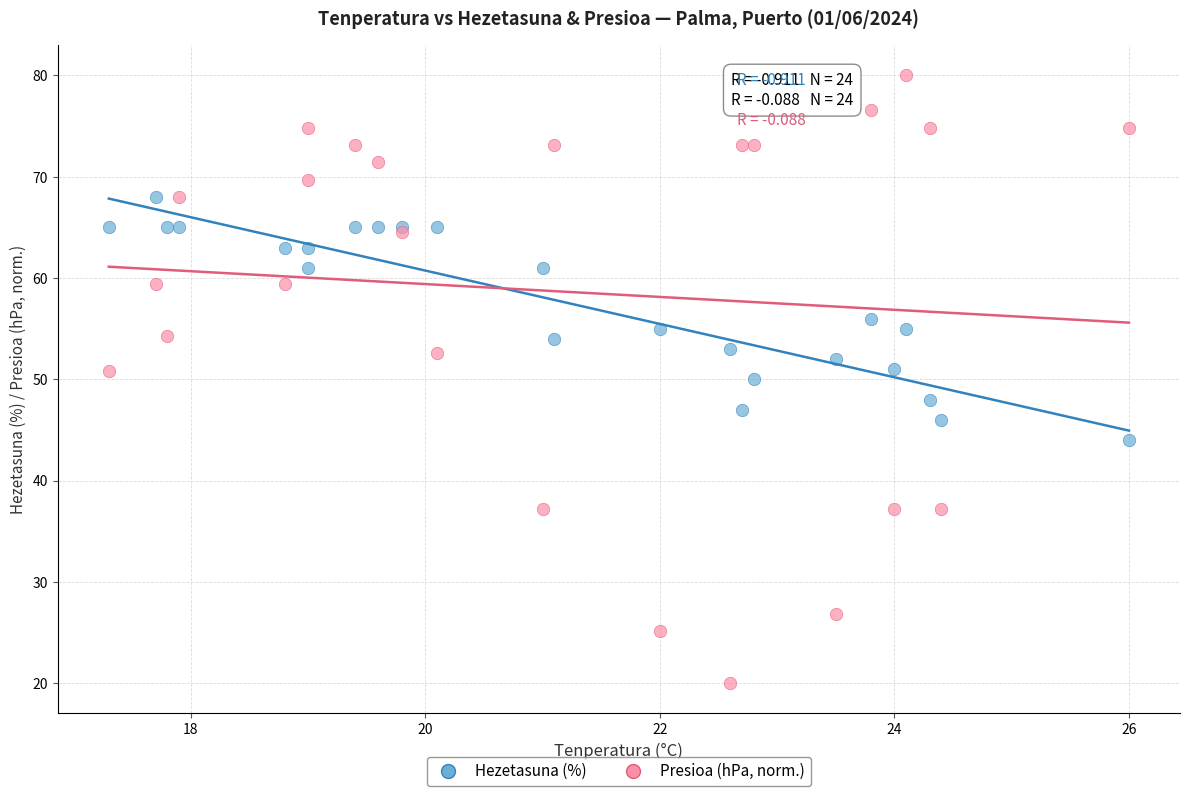

Which series contains the highest Y value?

Presioa (hPa, norm.)